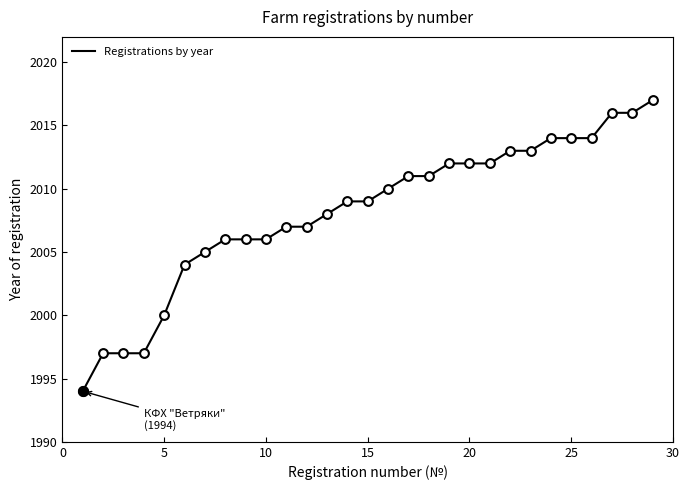

What is the difference between the maximum and minimum values?

23